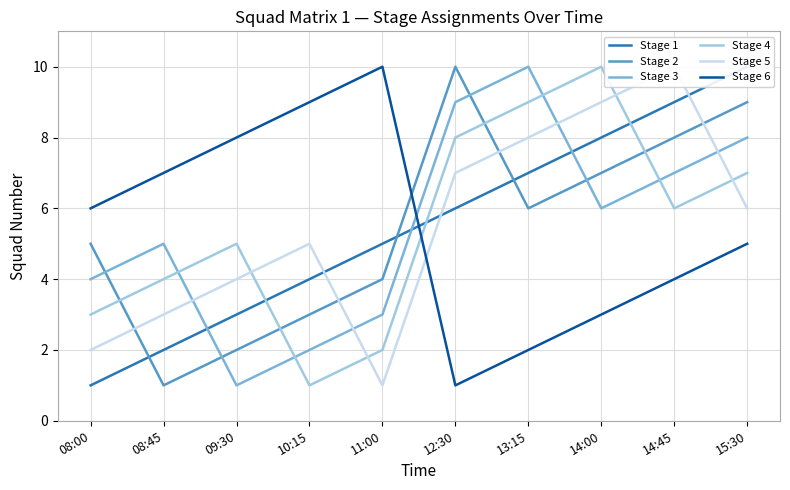

Between 10:15 and 12:30, which is larger?

12:30